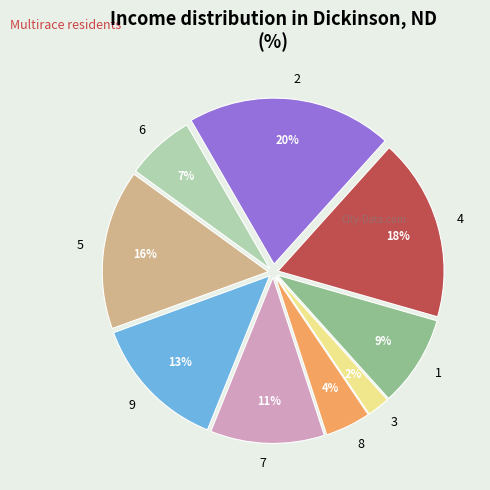

To the nearest percent, what percentage of the pie is 7?

11%